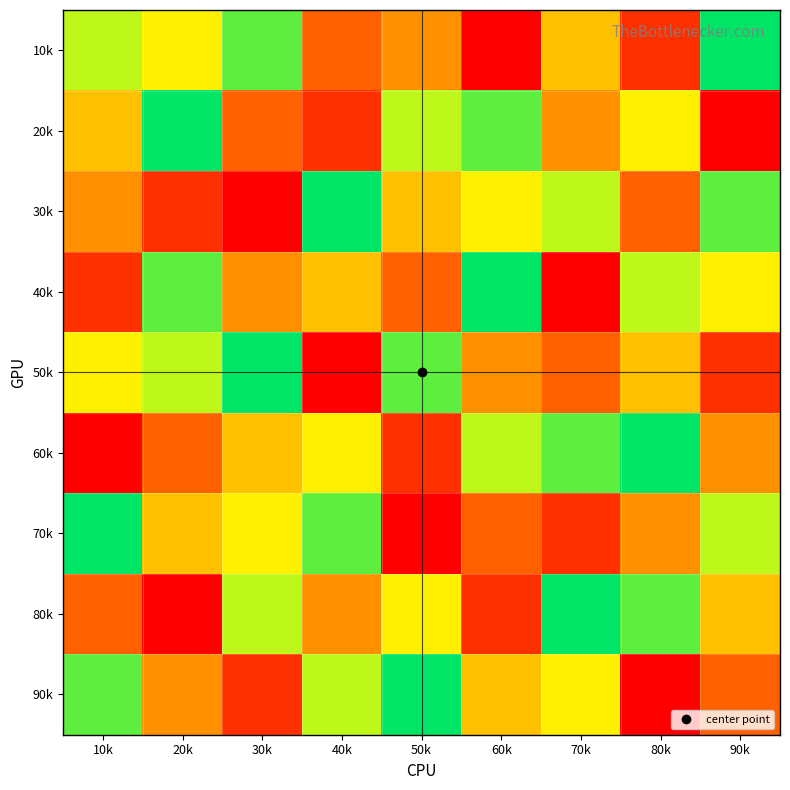

At which category does the chart reach its peak across all series?

90k